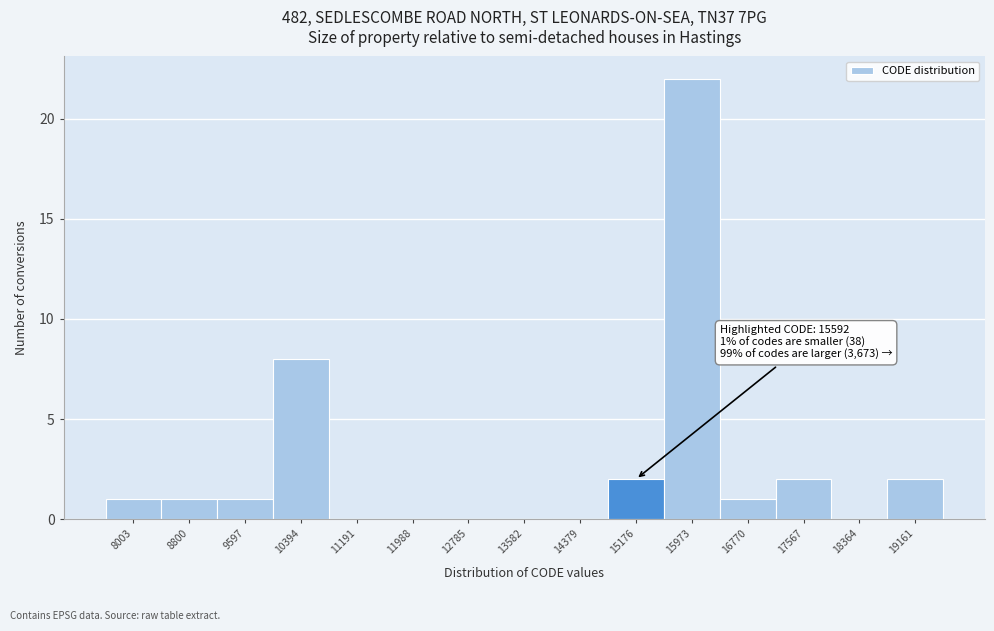

Reading right to left, what are all the values shown in this chart?

19161=2	18364=0	17567=2	16770=1	15973=22	15176=2	14379=0	13582=0	12785=0	11988=0	11191=0	10394=8	9597=1	8800=1	8003=1